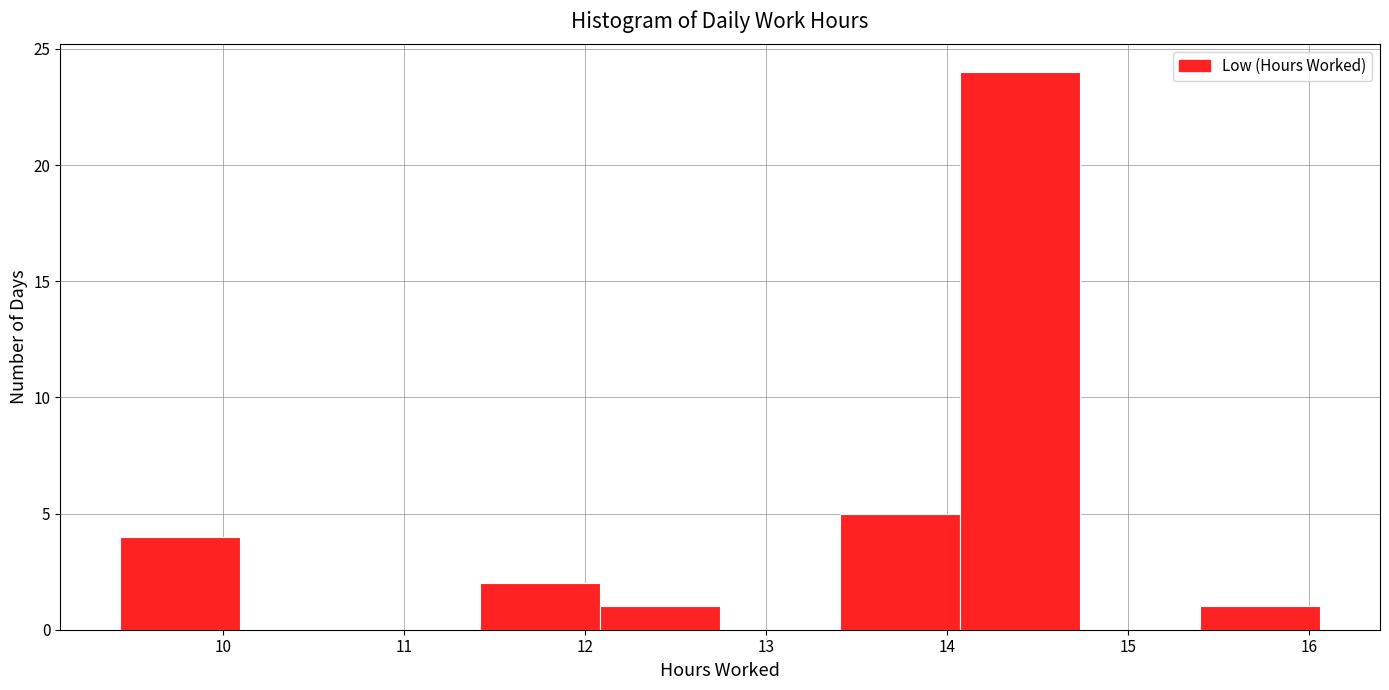

Over which range of the x-axis is the bar tallest?

14.1 to 14.7